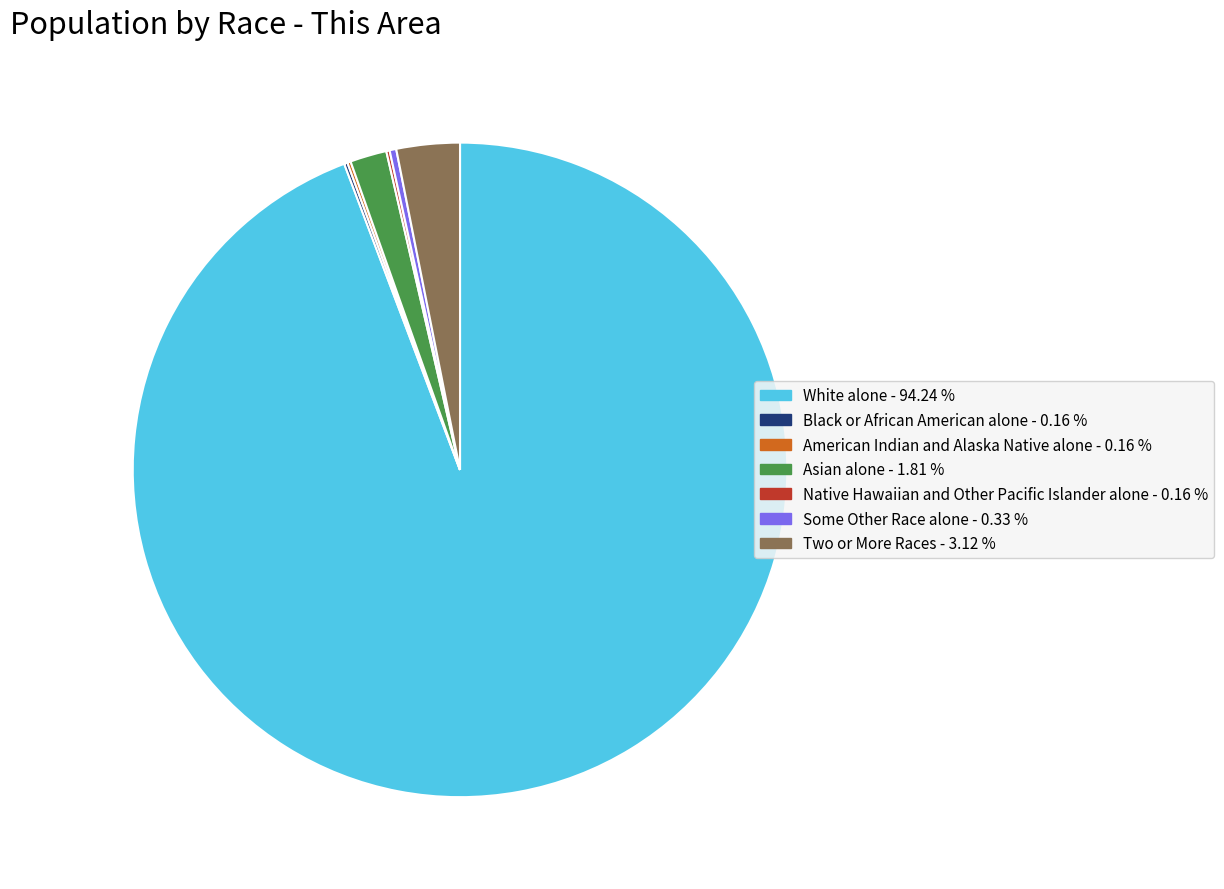

Which category has the biggest portion of the pie?

White alone